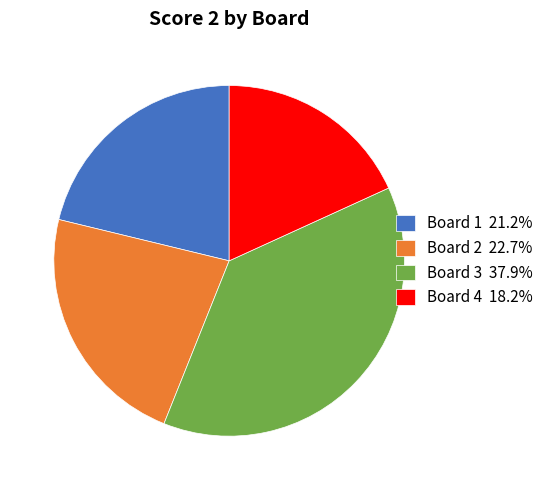

Do Board 1 21.2% and Board 4 18.2% together represent more than half of the pie?

No